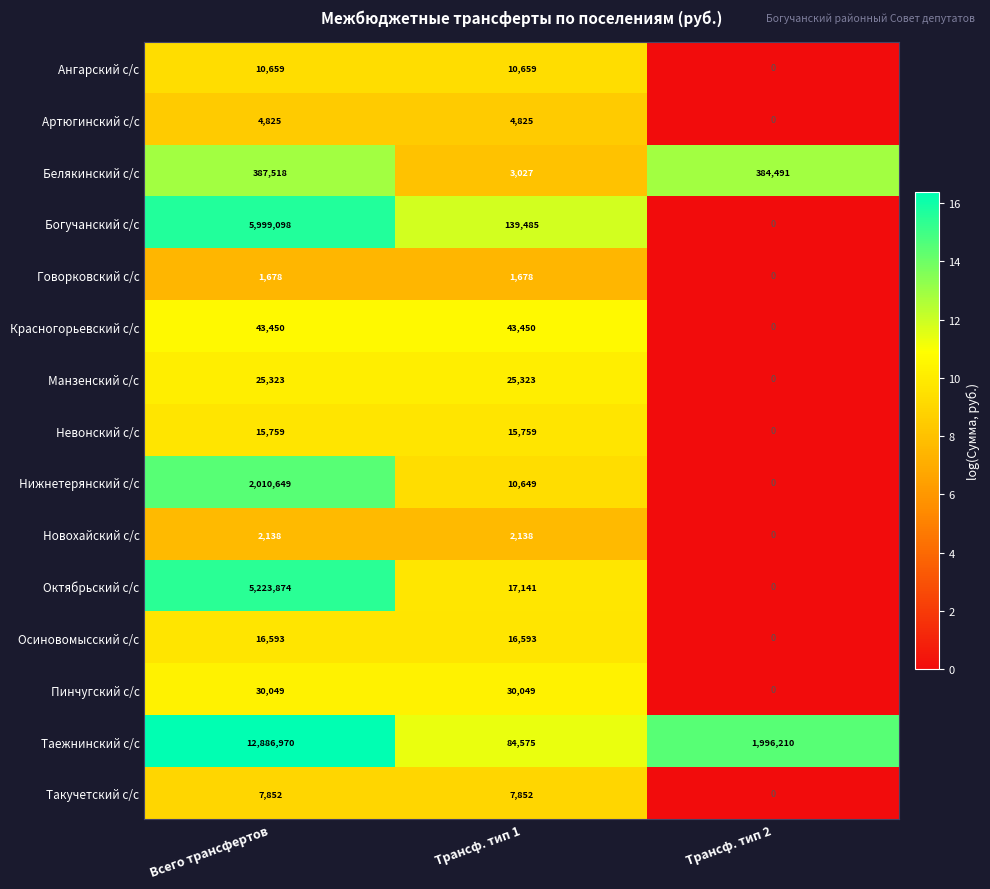

Between Трансф. тип 1 and Трансф. тип 2, which series saw the biggest shift?

Таежнинский с/с